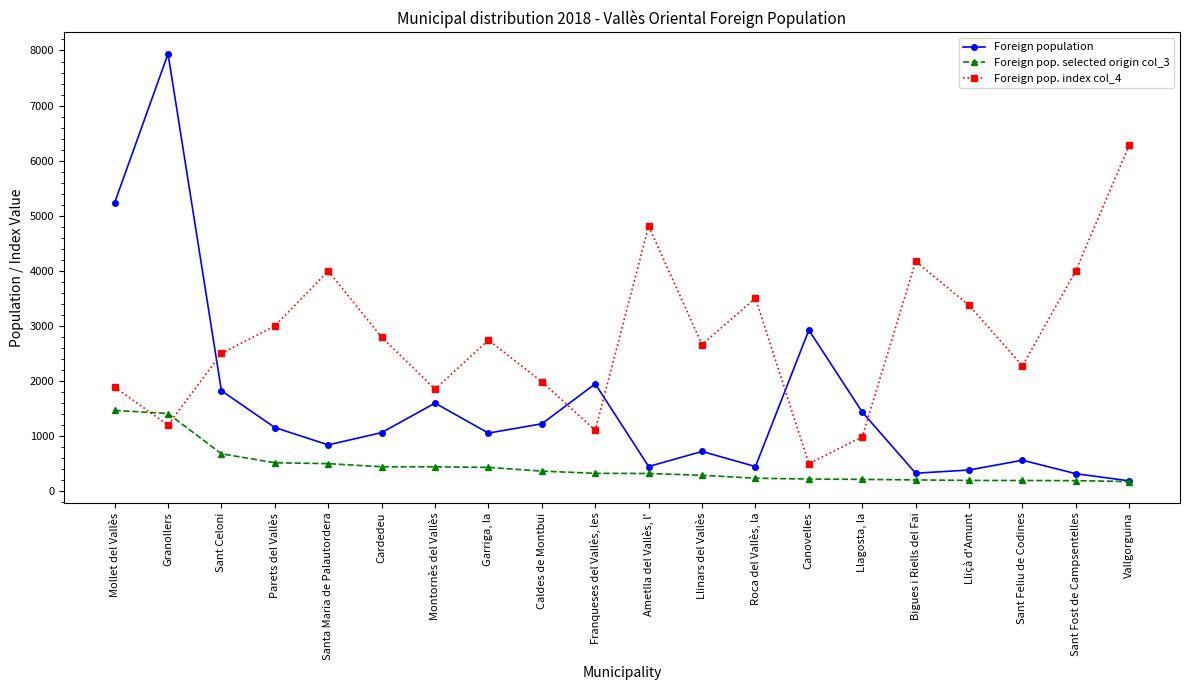

What is the total value across all series at Ametlla del Vallès, l'?

5562